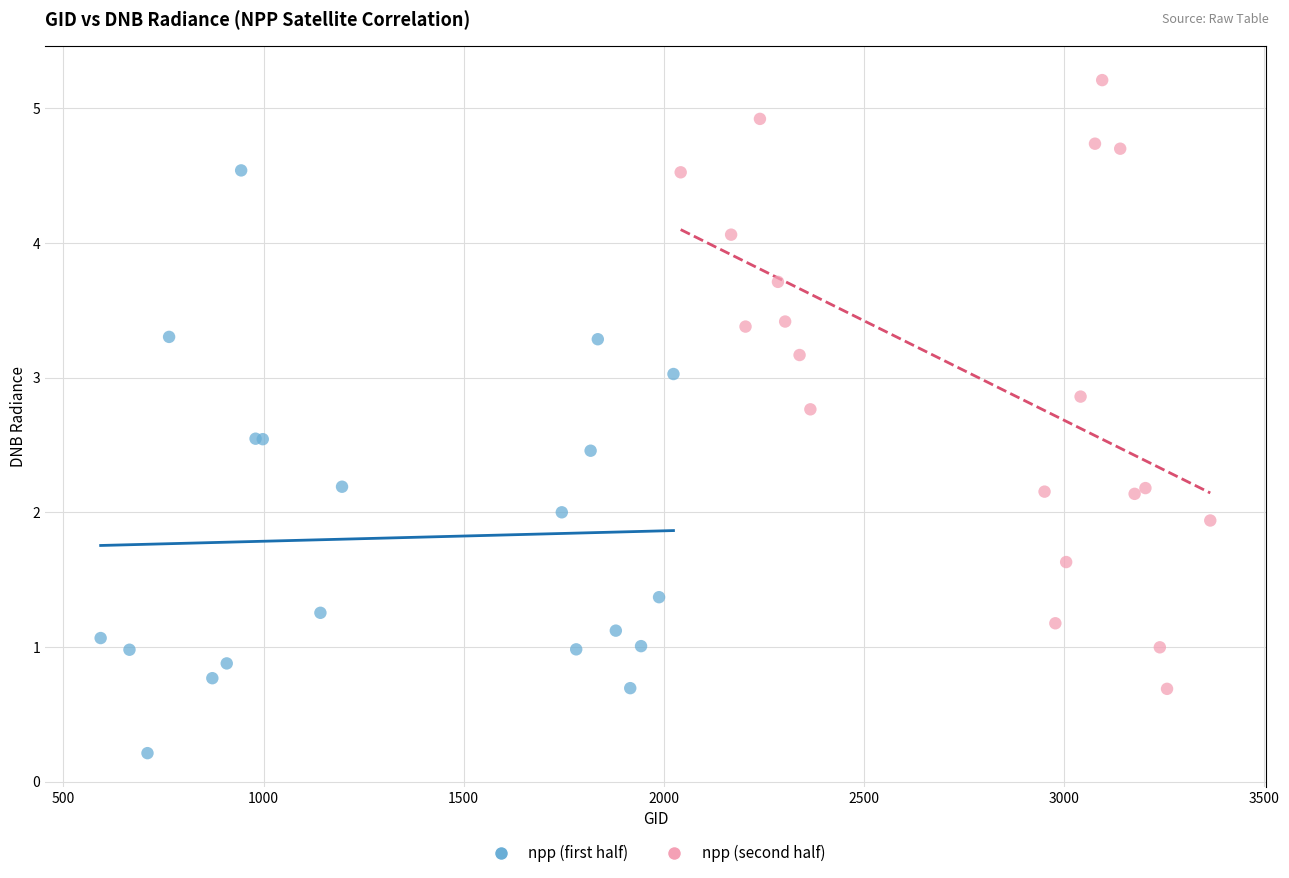

Which series has the largest Y range (max minus min)?

npp (second half)